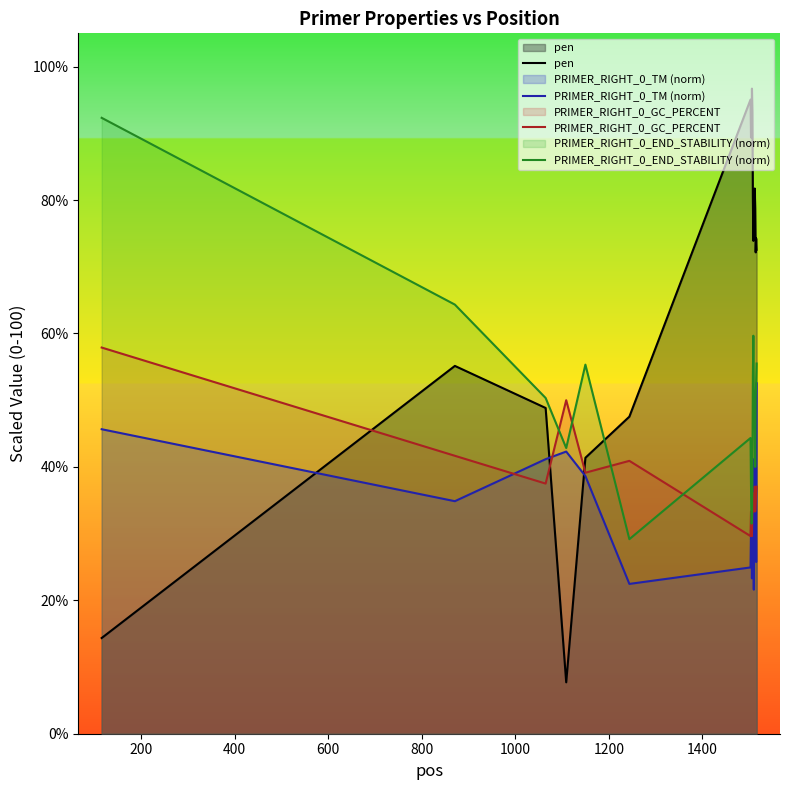

True or false: pen and PRIMER_RIGHT_0_GC_PERCENT cross at least once.

True